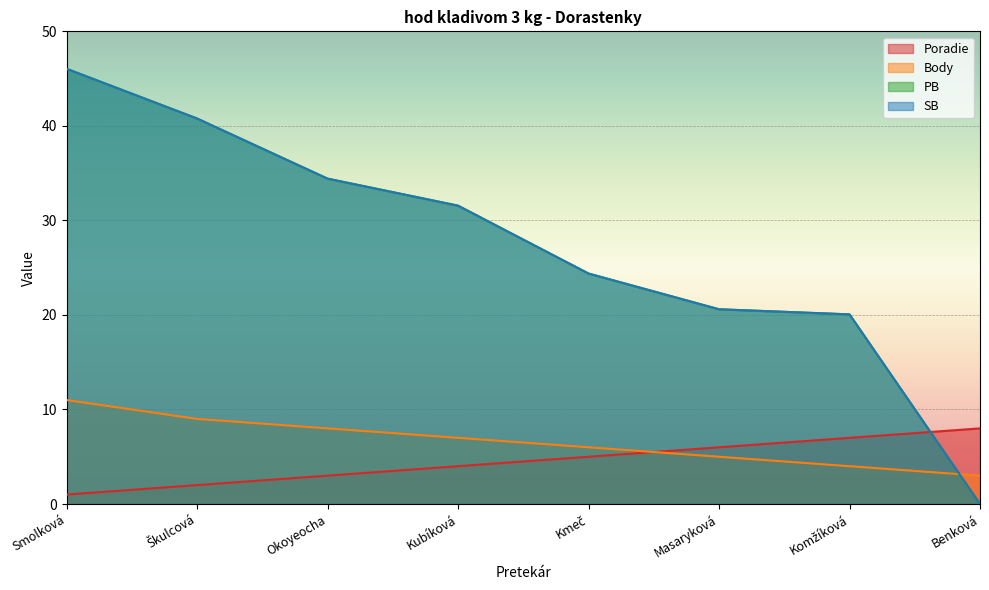

True or false: Body has more than 2 interior local peaks.

False